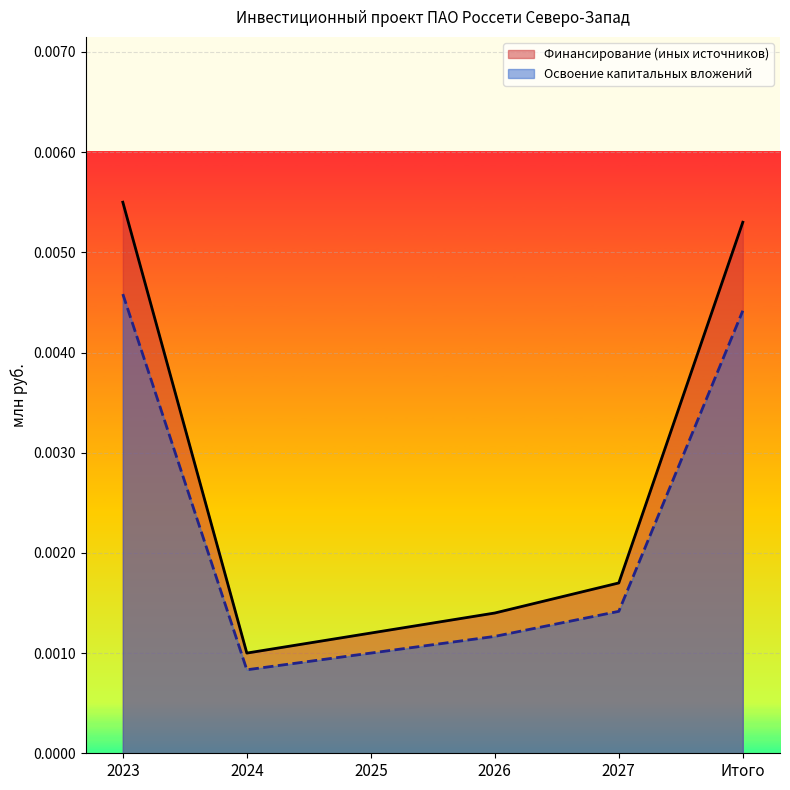

Reading left to right, what are all the values shown in this chart?

Финансирование (иных источников): 2023=0.0	2024=0.0	2025=0.0	2026=0.0	2027=0.0	Итого=0.0
Освоение капитальных вложений: 2023=0.0	2024=0.0	2025=0.0	2026=0.0	2027=0.0	Итого=0.0